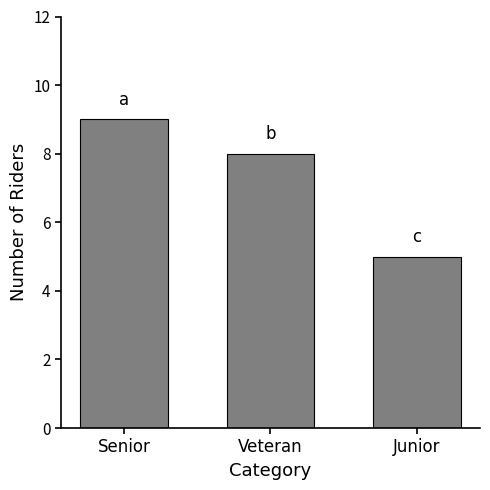

The chart shows a value of 9 at Junior. True or false?

False